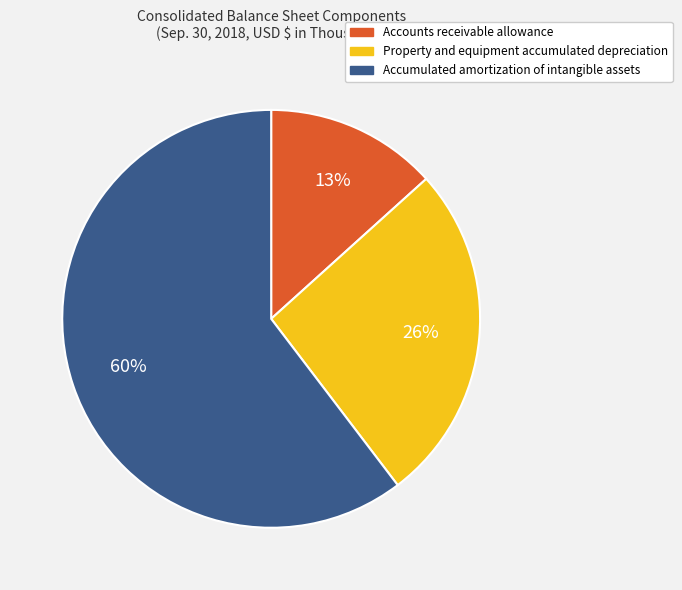

Which slice represents more than half of the pie?

Accumulated amortization of intangible assets